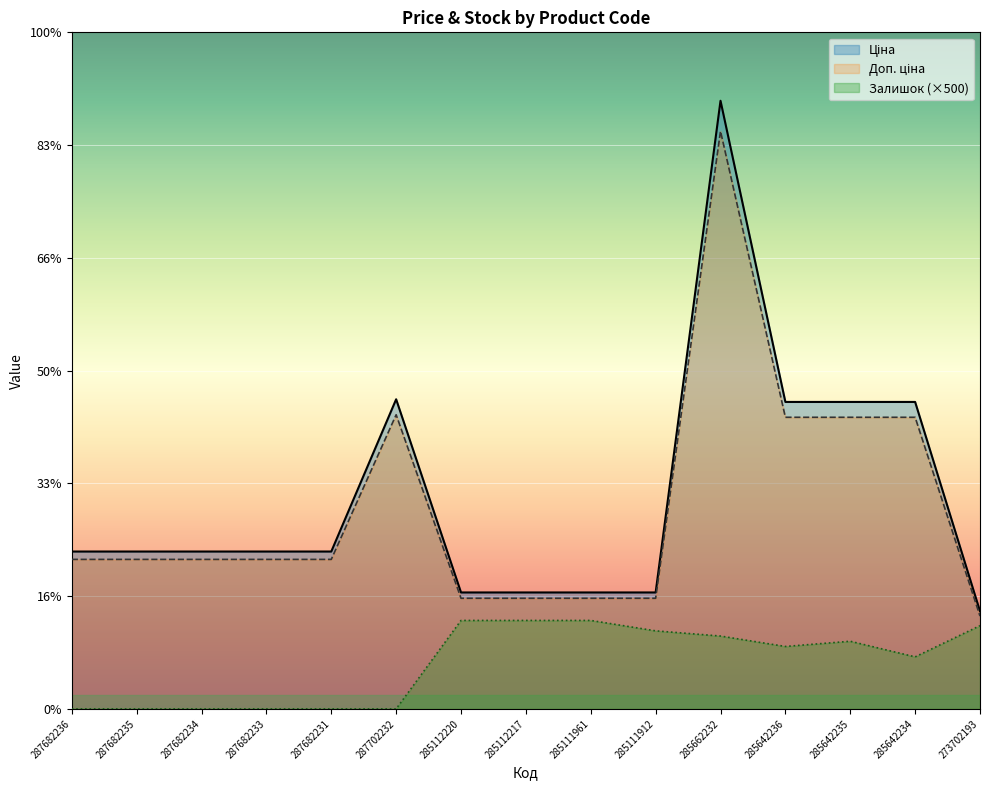

List the series in order of their peak value, highest first.

Ціна, Доп. ціна, Залишок